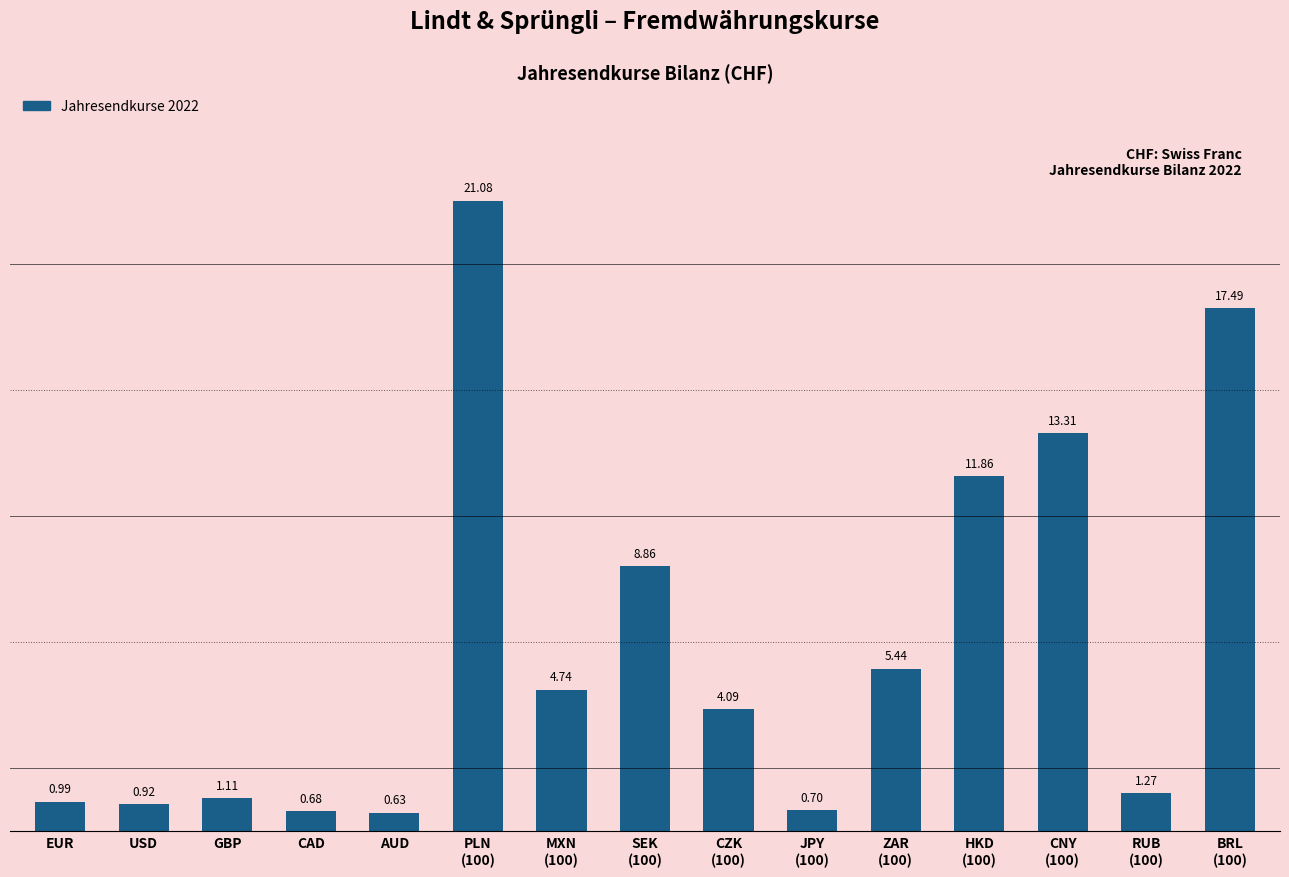

At which category does the chart reach its minimum across all series?

AUD